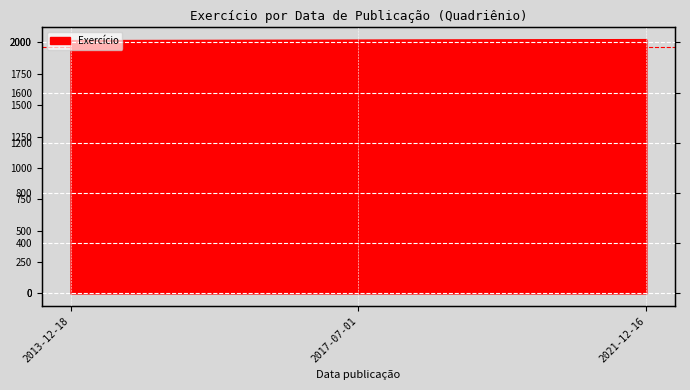

What is the difference between the maximum and minimum values?

8